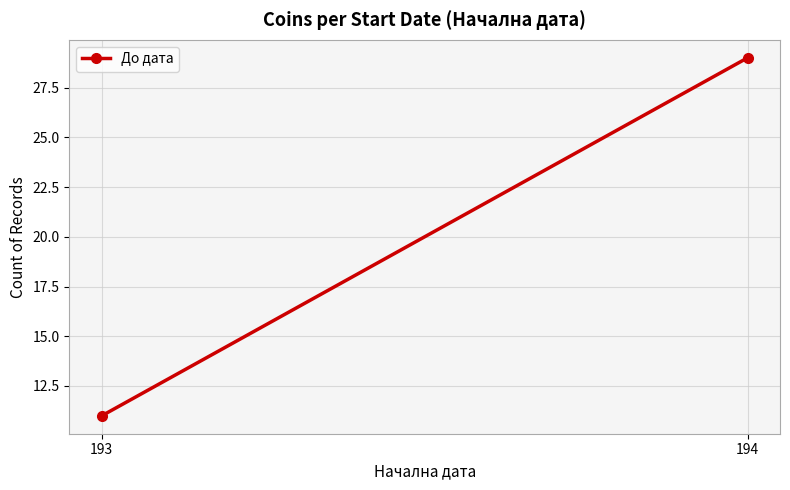

Reading left to right, extract all data points from this chart.

193=11	194=29